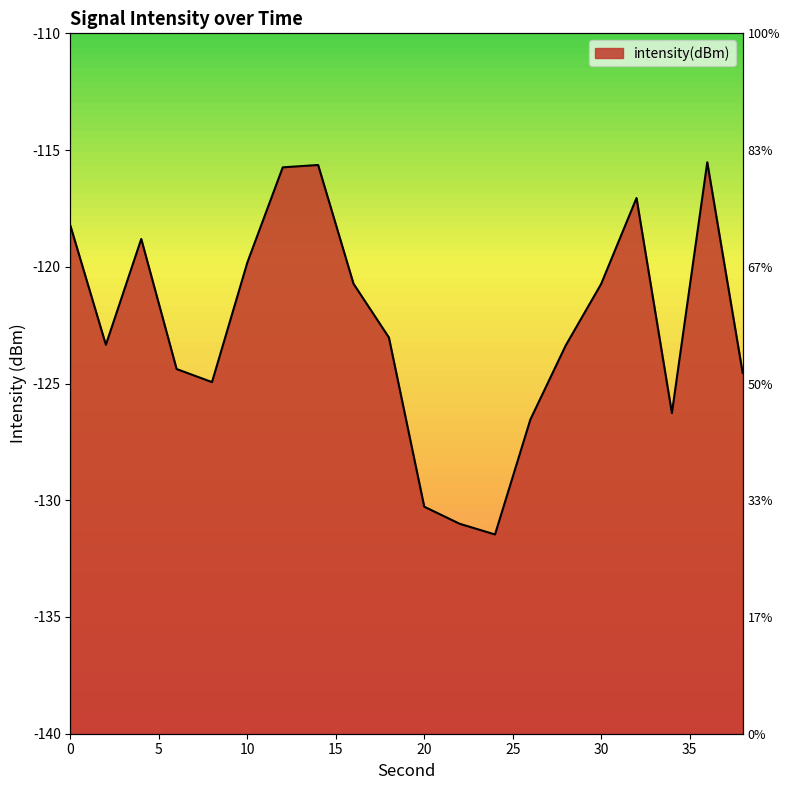

Reading left to right, list all the values displayed in this chart.

-118.3	-123.3	-118.8	-124.4	-124.9	-119.8	-115.7	-115.6	-120.7	-123.0	-130.3	-131.0	-131.5	-126.5	-123.4	-120.7	-117.1	-126.3	-115.5	-124.5